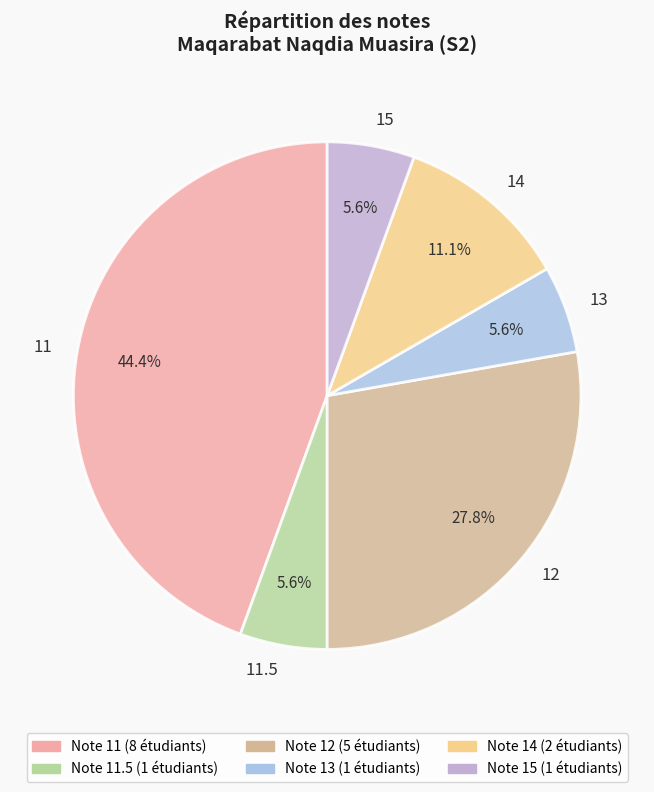

Which category has the biggest portion of the pie?

11